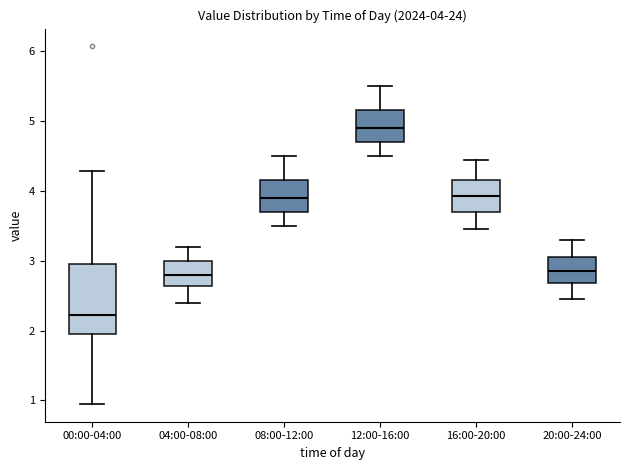

Which box is the tallest, from its lower edge to its upper edge?

00:00-04:00